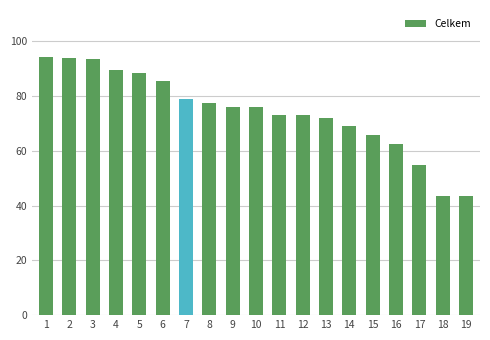

What is the value of the 19th bar from the left?

43.5